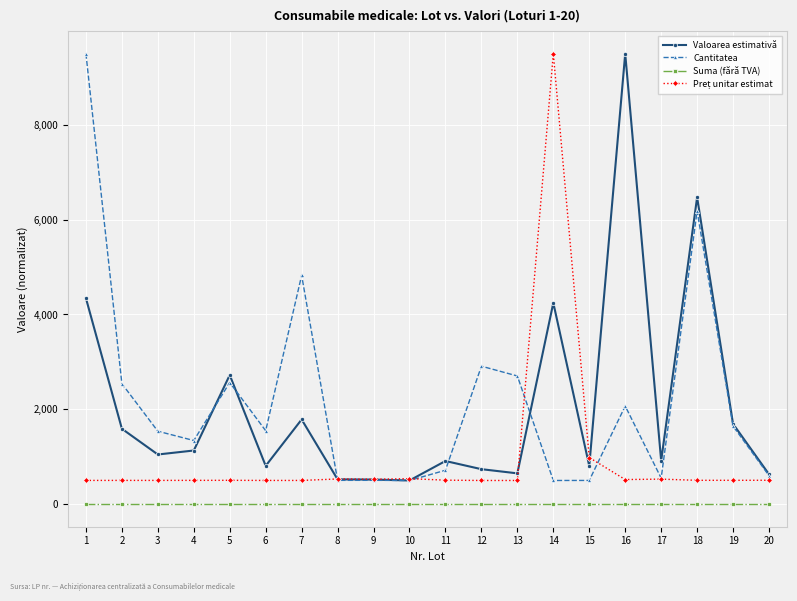

What is the difference between the Valoarea estimativă values at 9 and 16?

8980.7